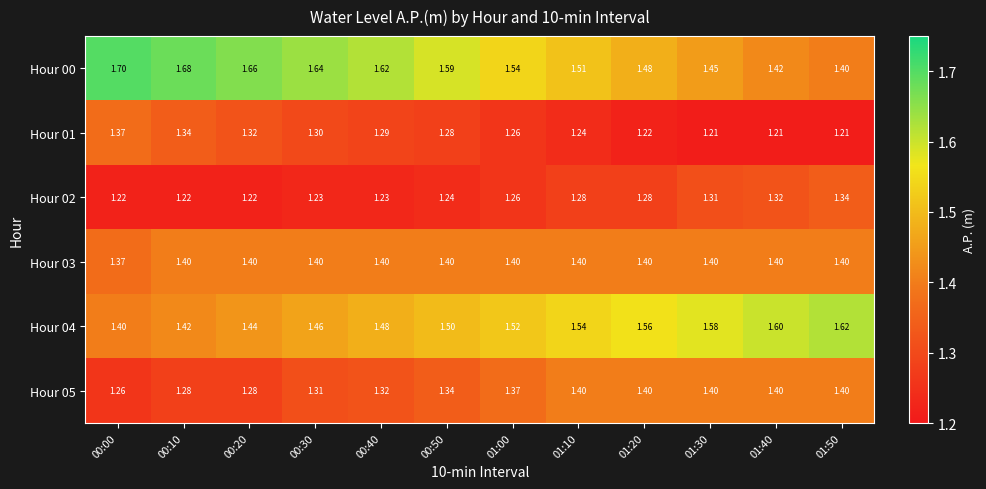

How many categories are shown in the chart?

12